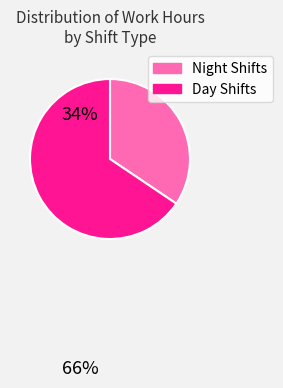

Between Night Shifts and Day Shifts, which is larger?

Day Shifts